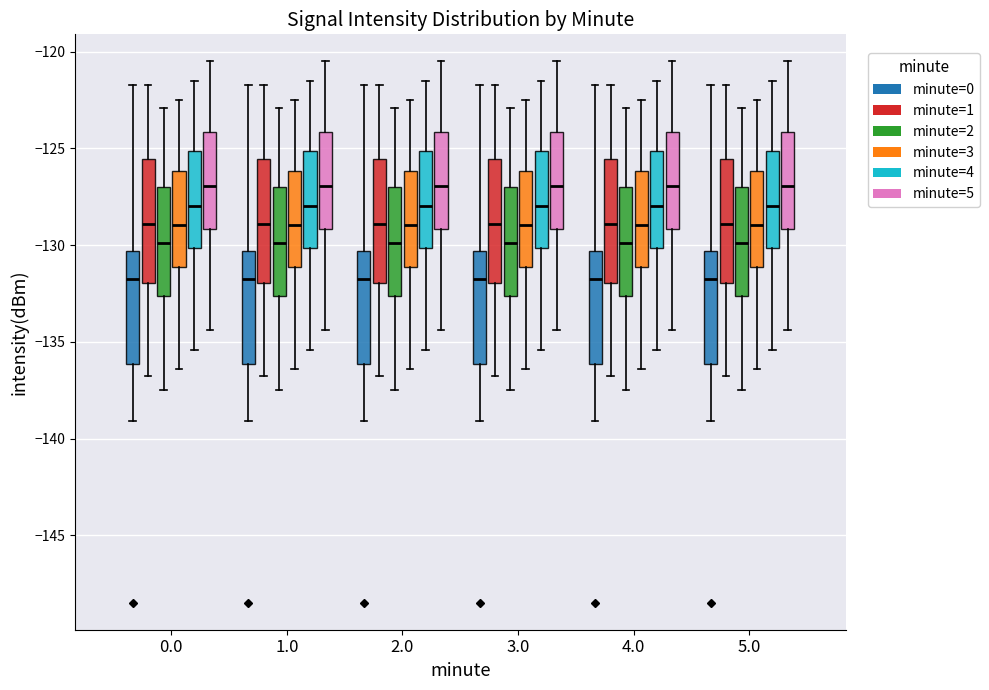

Where is the upper edge of the box for 0.0 (minute=2) on the y-axis? The values are not printed on the chart, so give them approximately, as read against the axis.

-127.0